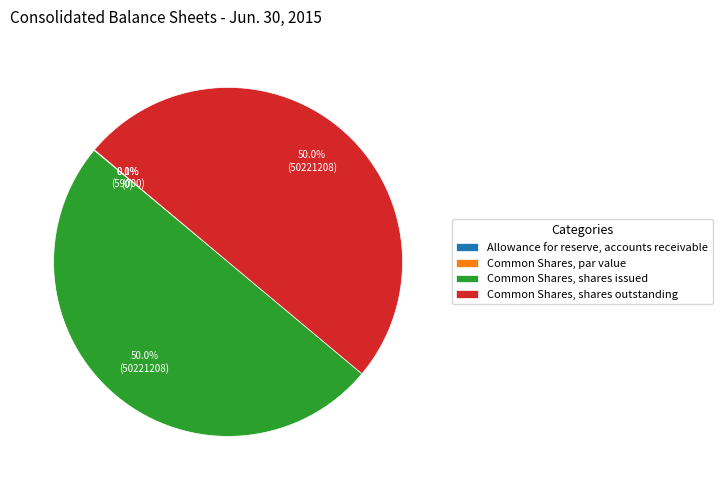

Between Common Shares, par value and Common Shares, shares issued, which is larger?

Common Shares, shares issued